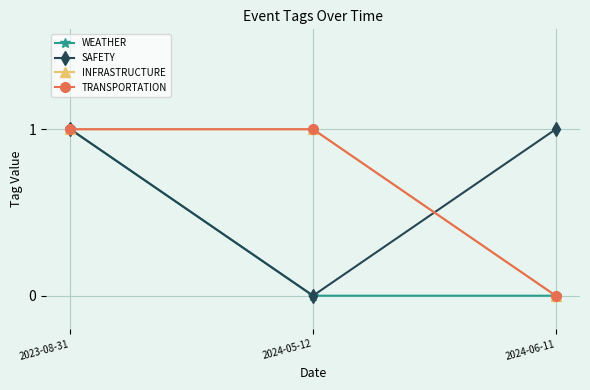

What is the label of the 2nd point from the left?

2024-05-12